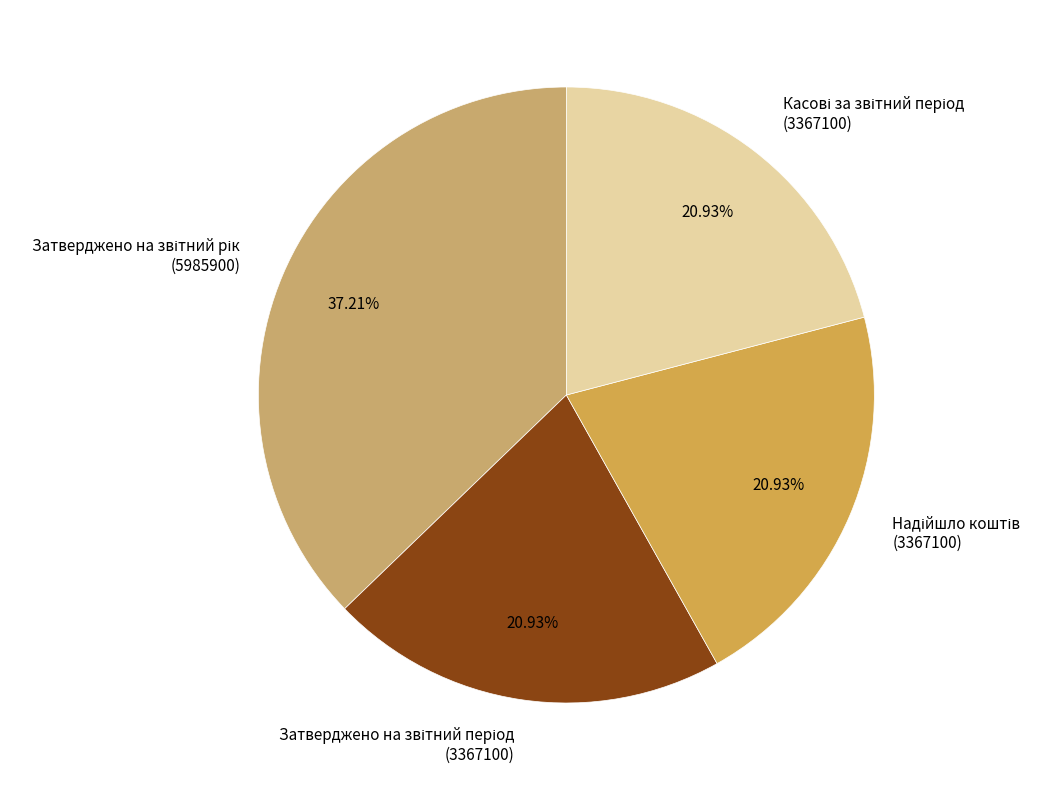

Does any single category account for the majority?

No